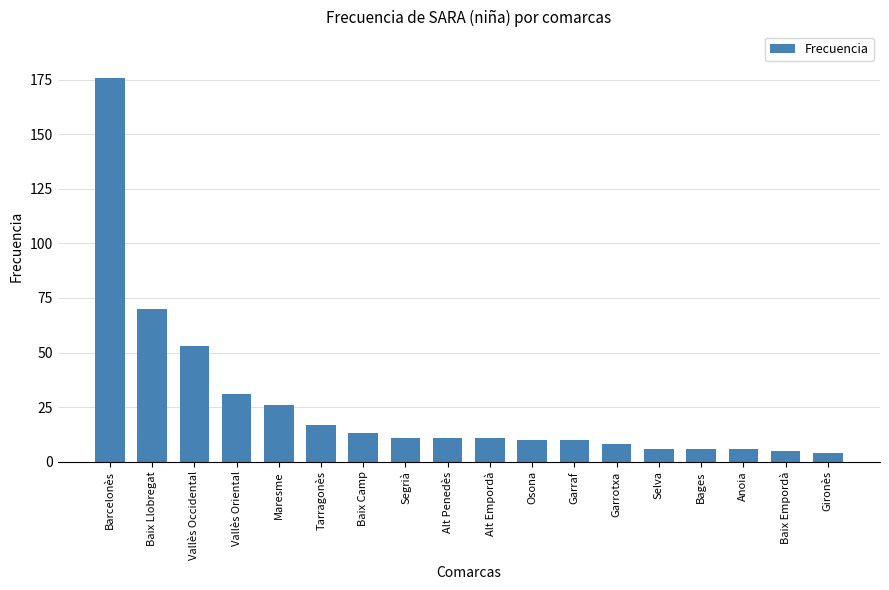

Reading left to right, list all the values displayed in this chart.

Barcelonès=176	Baix Llobregat=70	Vallès Occidental=53	Vallès Oriental=31	Maresme=26	Tarragonès=17	Baix Camp=13	Segrià=11	Alt Penedès=11	Alt Empordà=11	Osona=10	Garraf=10	Garrotxa=8	Selva=6	Bages=6	Anoia=6	Baix Empordà=5	Gironès=4